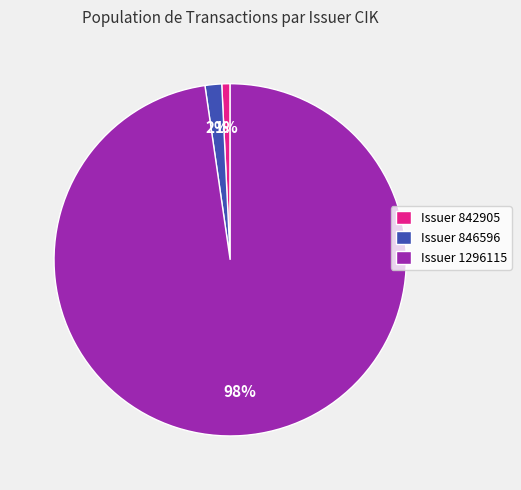

Is it true that Issuer 846596 is 2% of the pie?

True